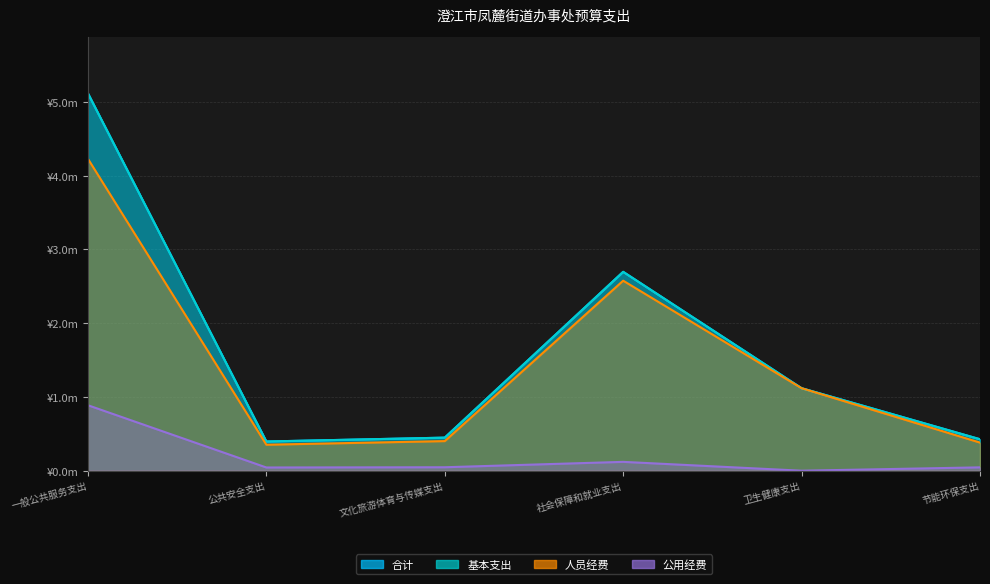

Which series has the largest range (max minus min)?

合计